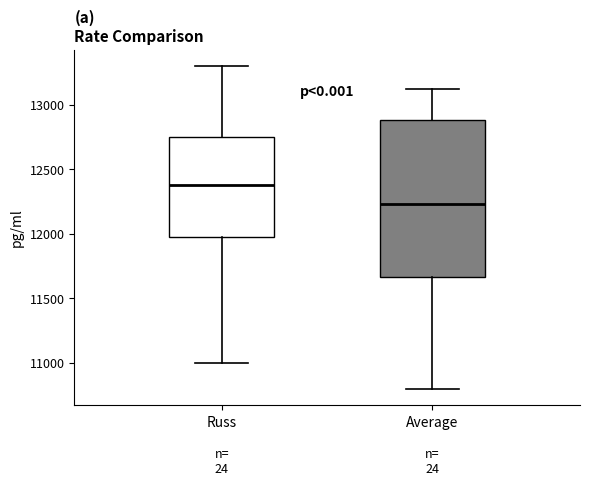

Where is the lower edge of the box for Russ on the y-axis? The values are not printed on the chart, so give them approximately, as read against the axis.

12000